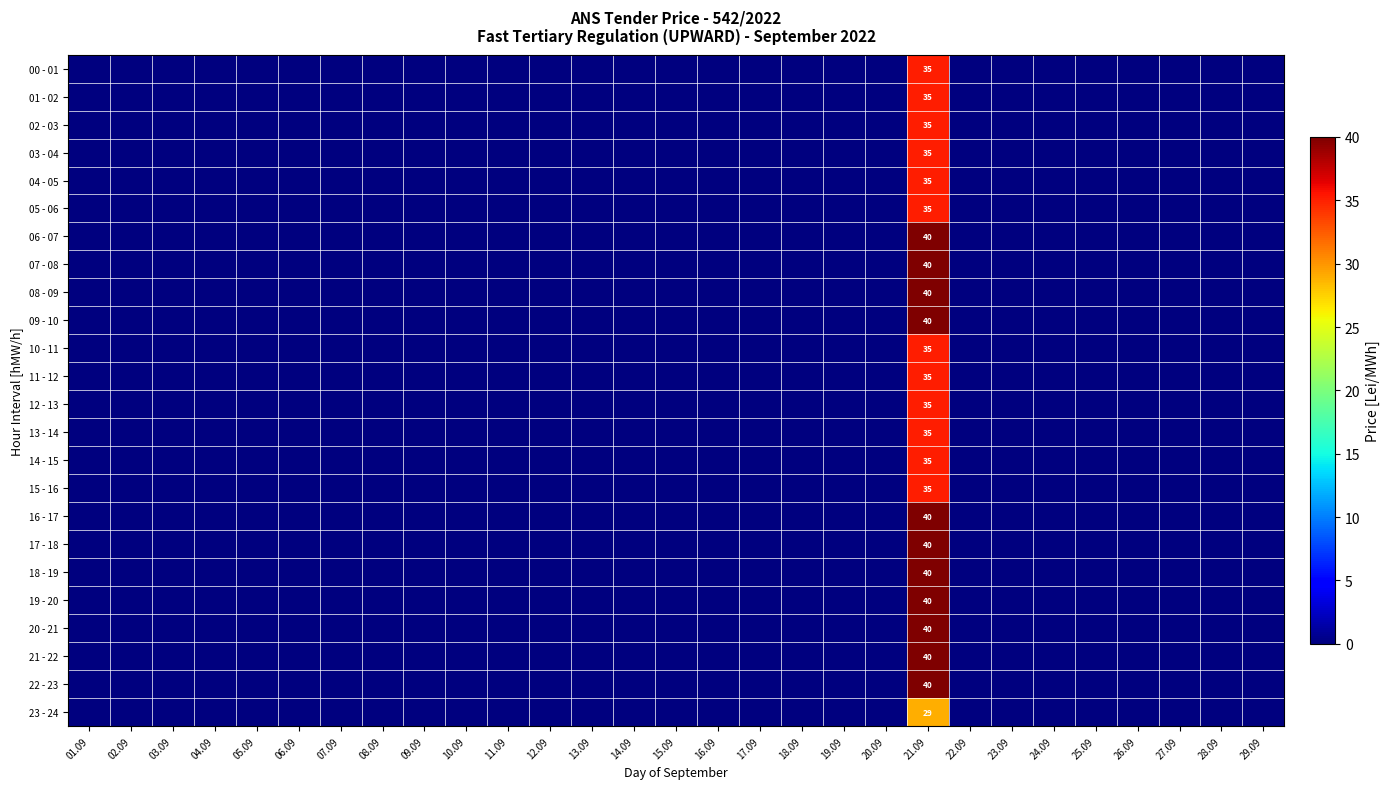

The 10 - 11 series shows 9 at 21.09. True or false?

False